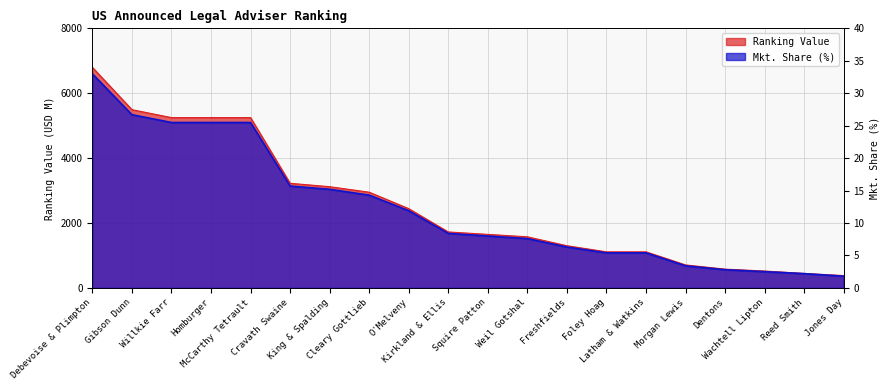

What is the label of the 4th point from the right?

Dentons